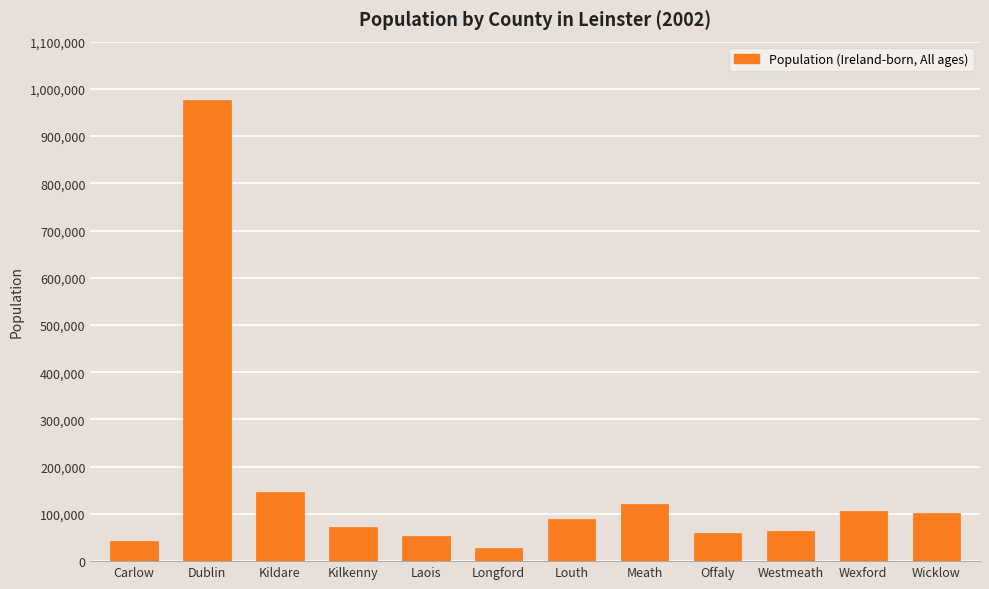

What is the label of the 3rd bar from the right?

Westmeath